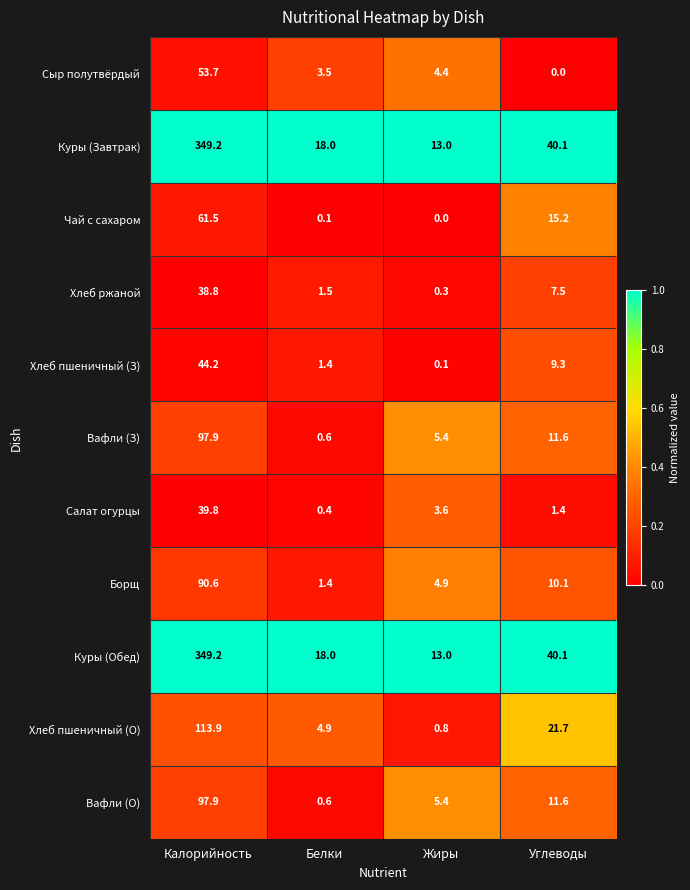

At which label is Борщ closest to 46?

Углеводы